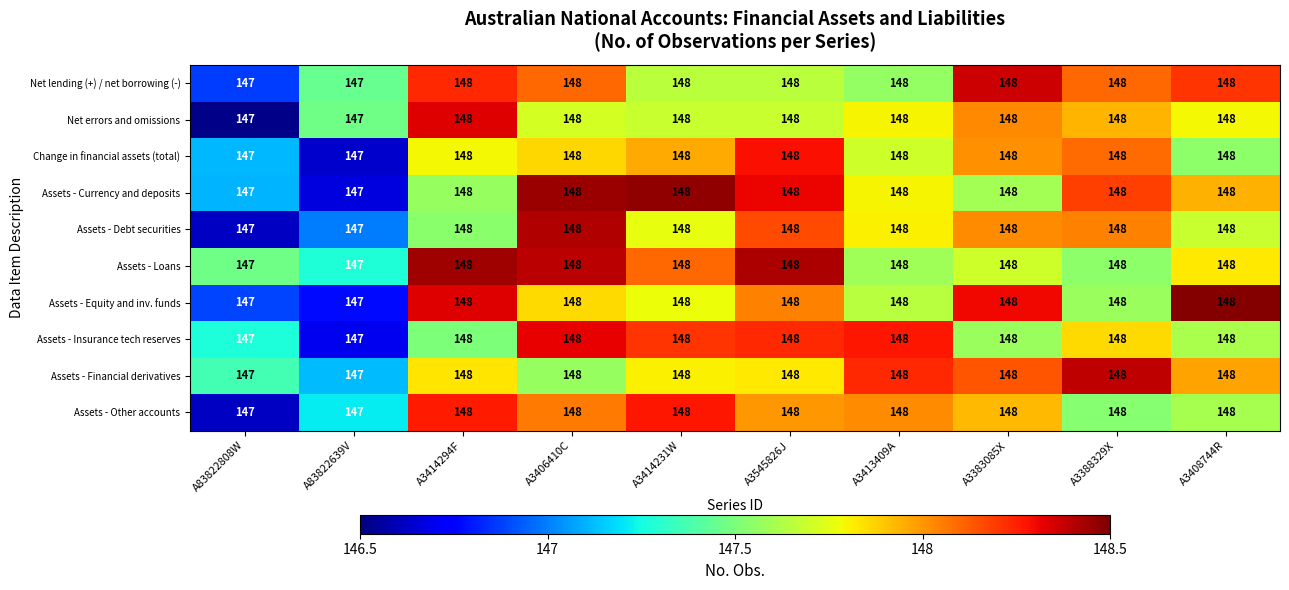

What is the sum of the Net errors and omissions values at A3383085X and A83822639V?

295